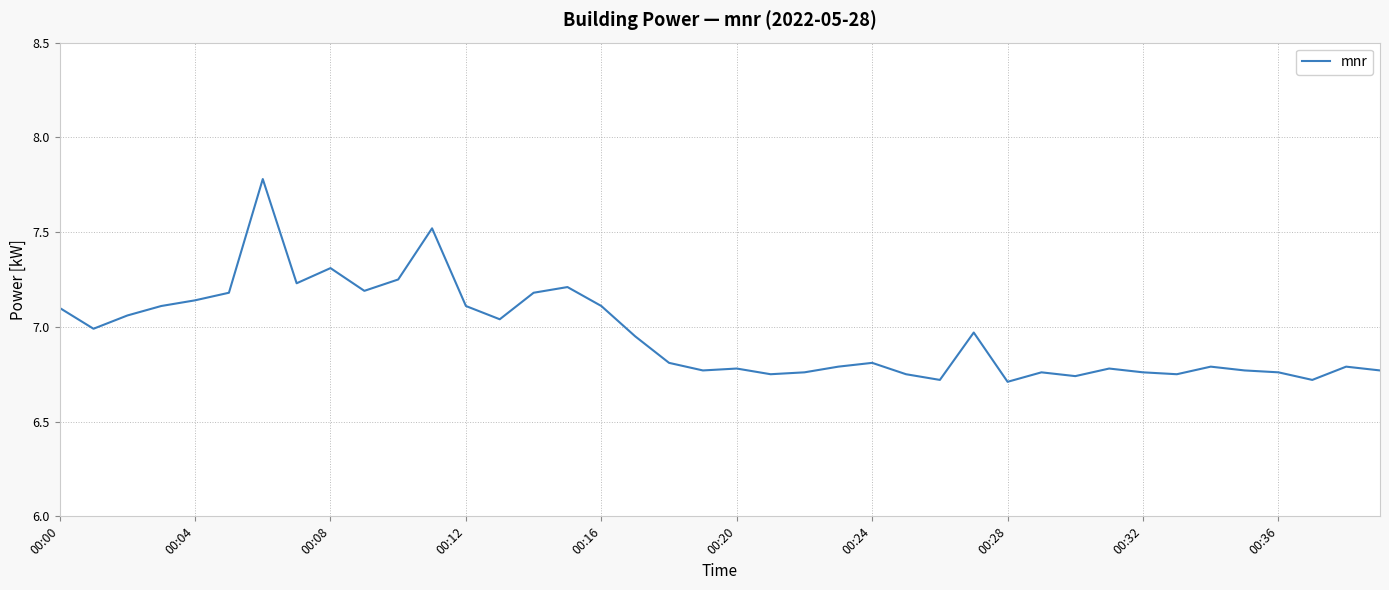

What is the difference between the maximum and minimum values?

1.1